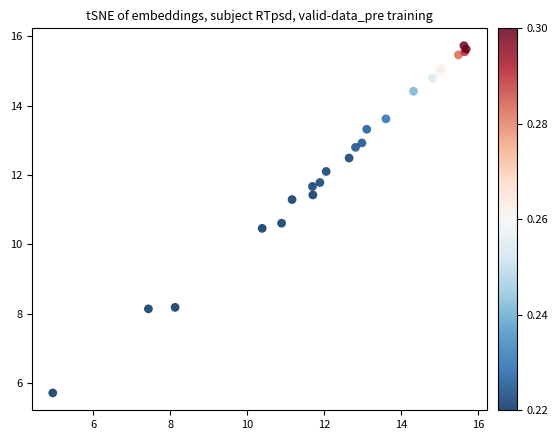

What Y value in the scatter plot is closest to 10?

10.5